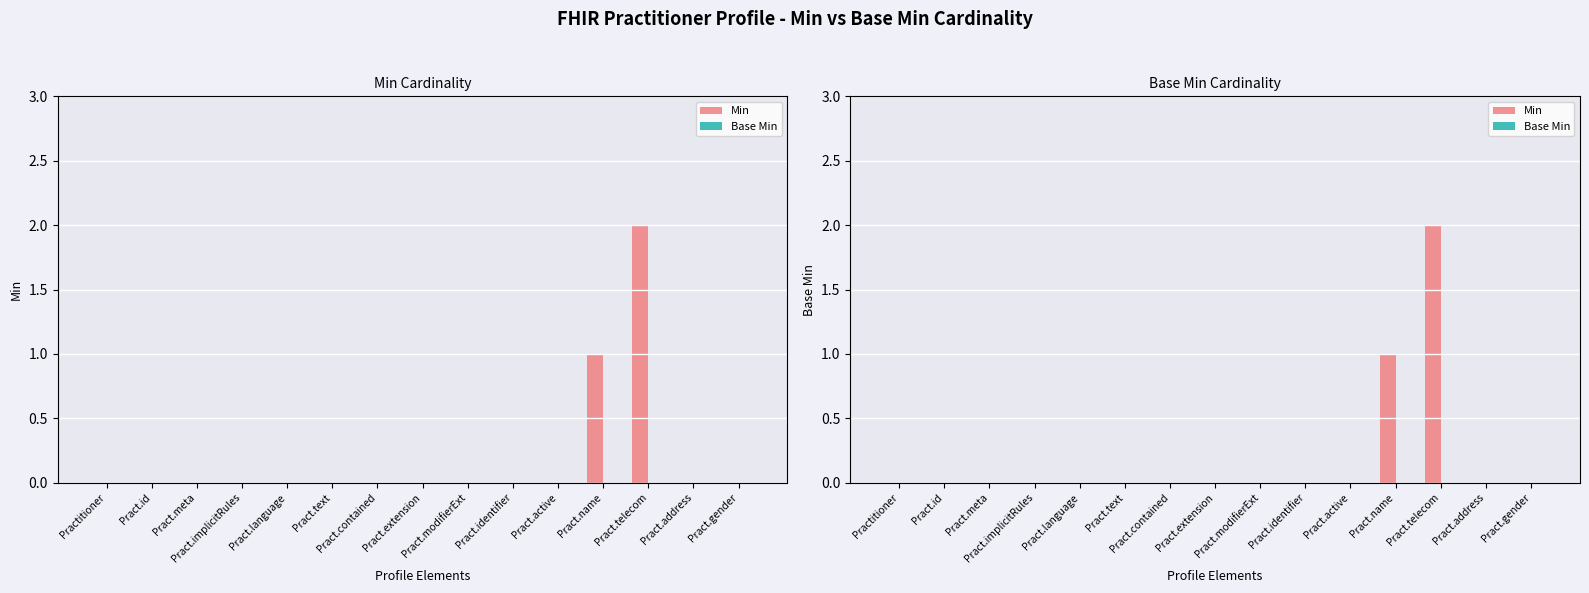

At which category is the sum across all series the highest?

Pract.telecom